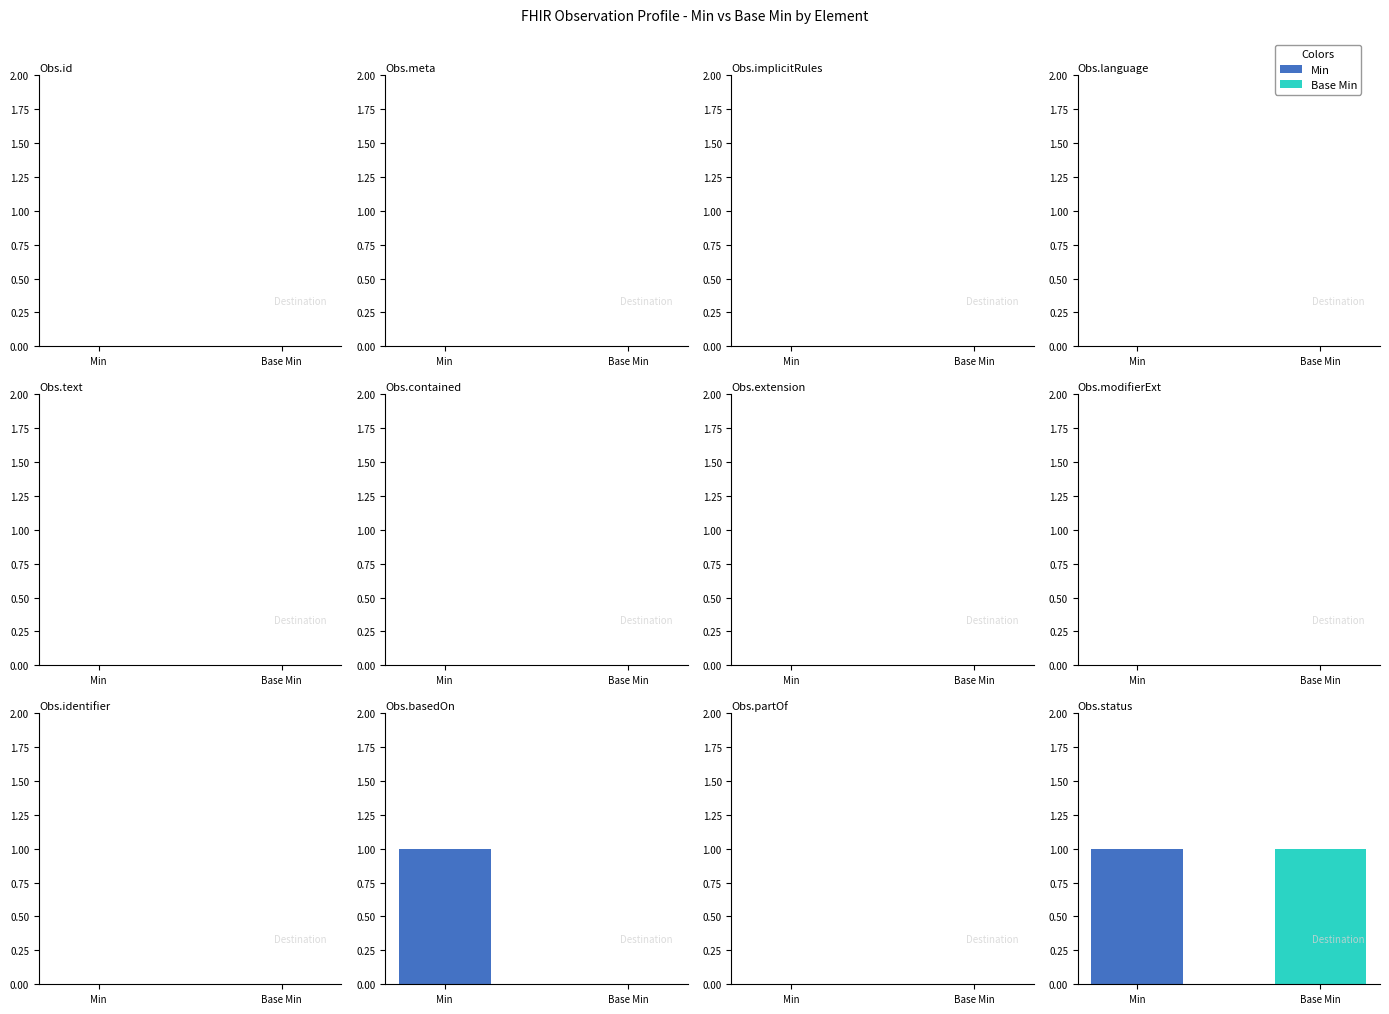

The Base Min series shows 0 at 8. True or false?

True